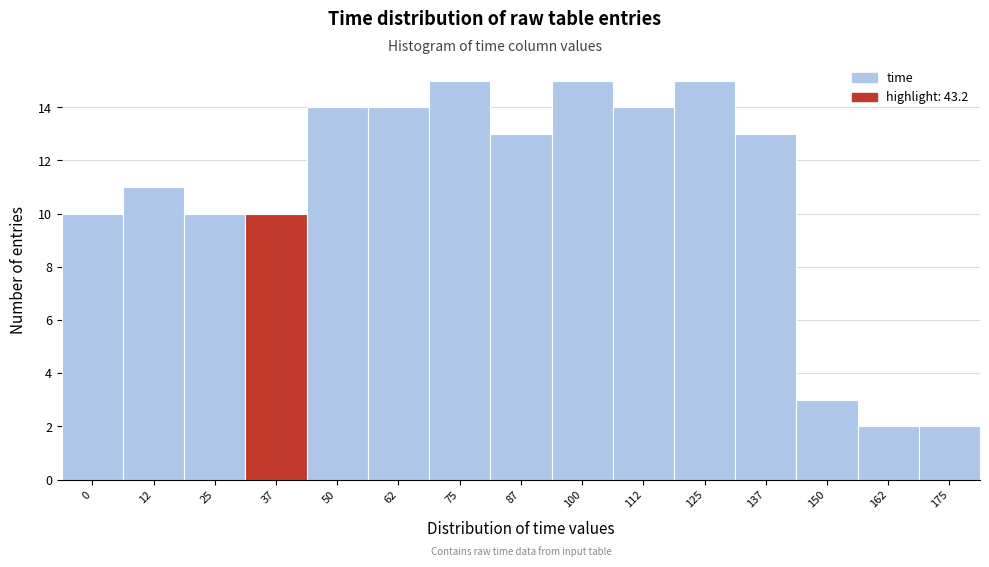

Reading left to right, extract all data points from this chart.

10	11	10	10	14	14	15	13	15	14	15	13	3	2	2